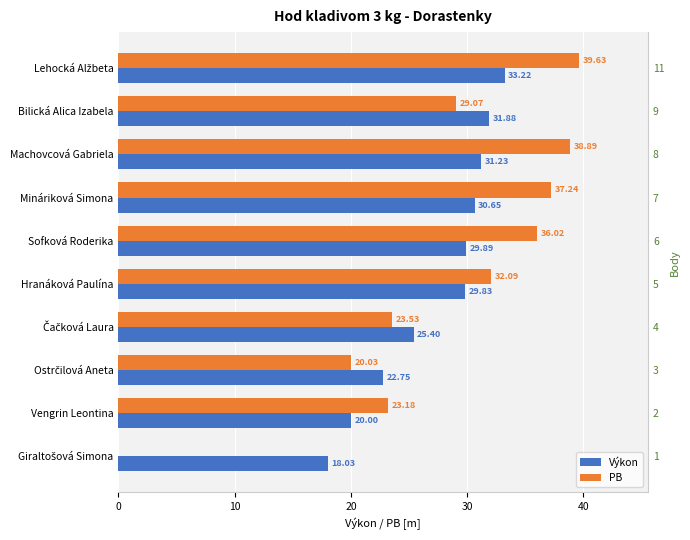

Reading left to right, list all the values displayed in this chart.

Výkon: 33.2	31.9	31.2	30.6	29.9	29.8	25.4	22.8	20.0	18.0
PB: 39.6	29.1	38.9	37.2	36.0	32.1	23.5	20.0	23.2	0.0